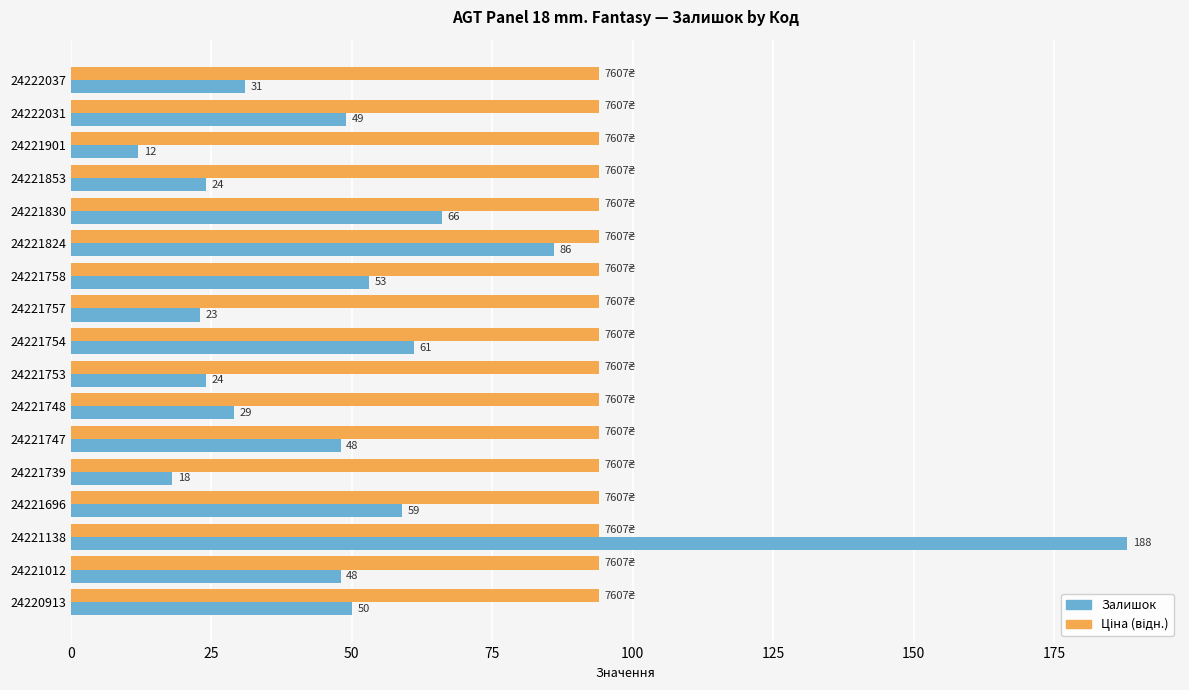

Between 24222031 and 24221757, which series saw the biggest shift?

Залишок